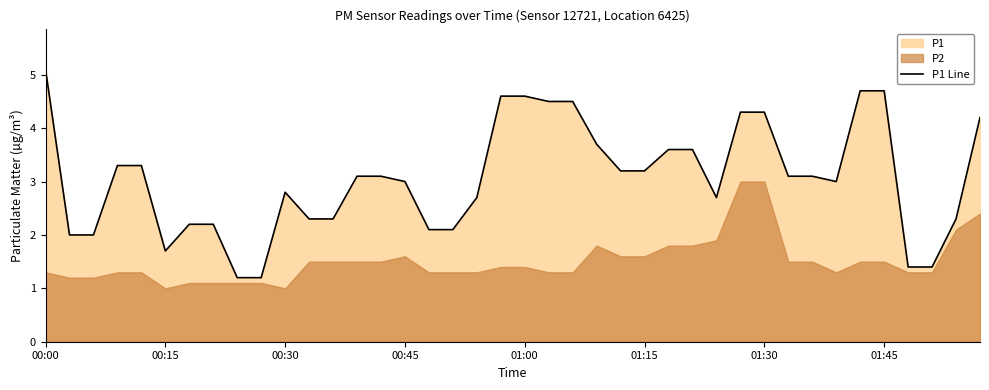

The value of P1 Line at 00:45 is 3.0. True or false?

True